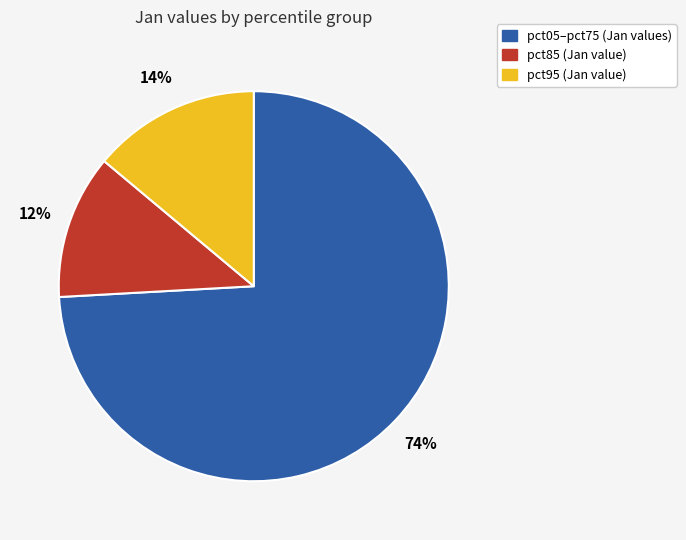

To the nearest percent, what is the average slice percentage?

33%